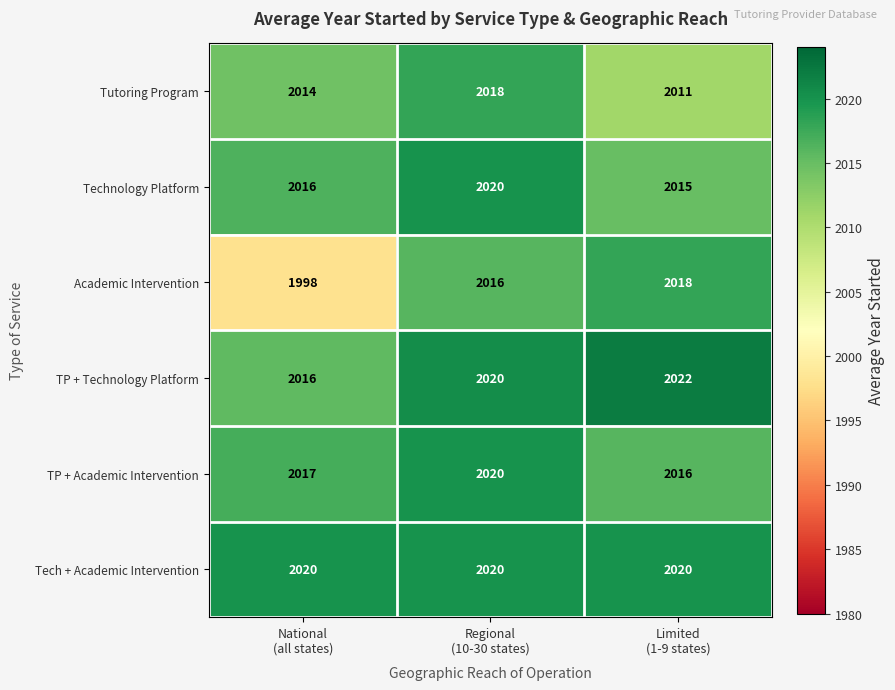

How many series are shown in this chart?

6